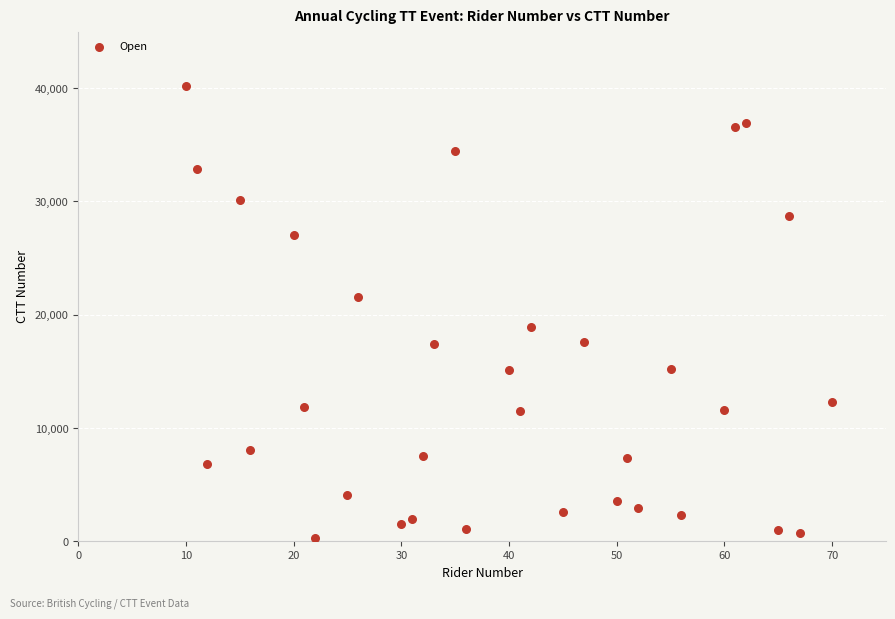

What is the range of X values (max minus min)?

60